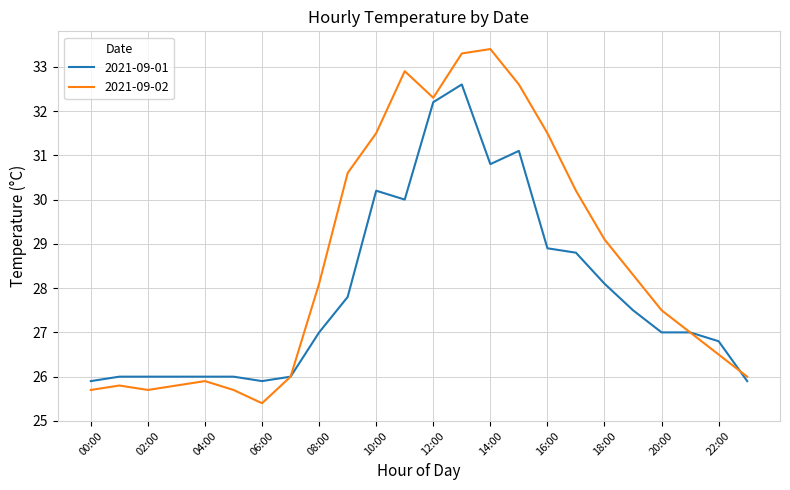

Which series has the largest range (max minus min)?

2021-09-02